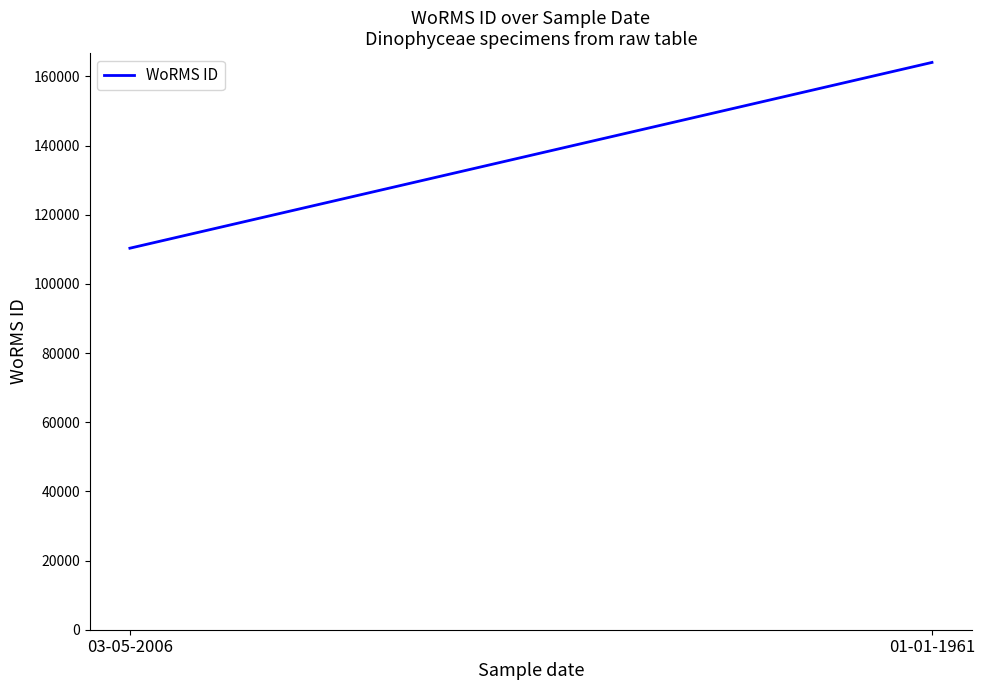

Rank the categories by value from lowest to highest.

03-05-2006, 01-01-1961